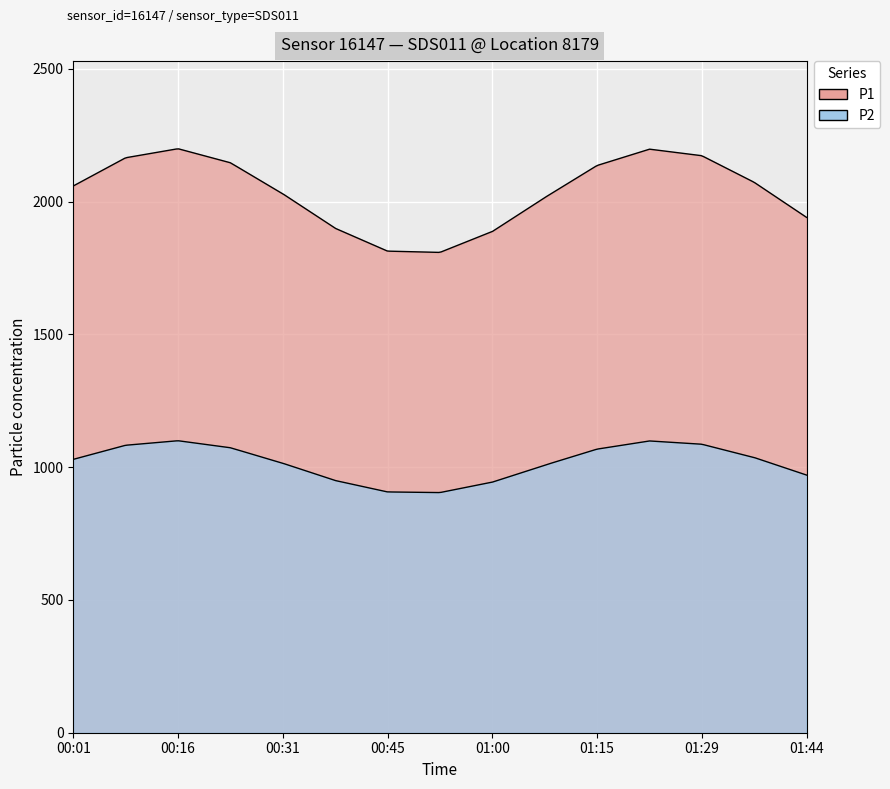

Which series has the largest total across all categories?

P1